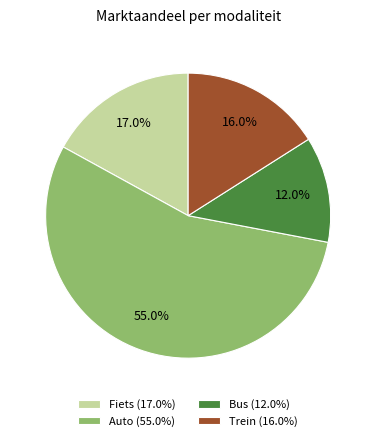

Rank the categories by value from highest to lowest.

Auto, Fiets, Trein, Bus